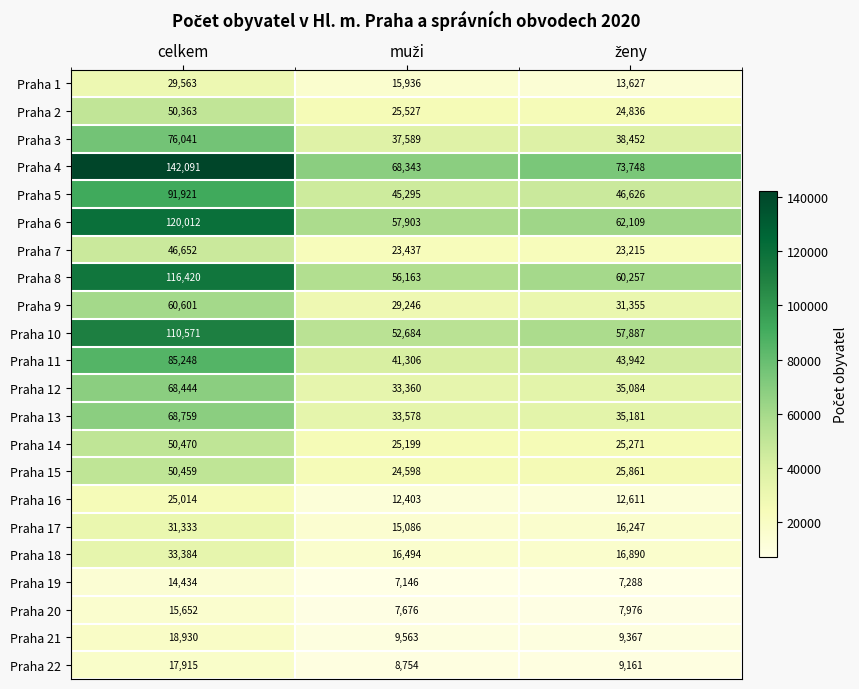

The value of Praha 22 at celkem is 24514. True or false?

False